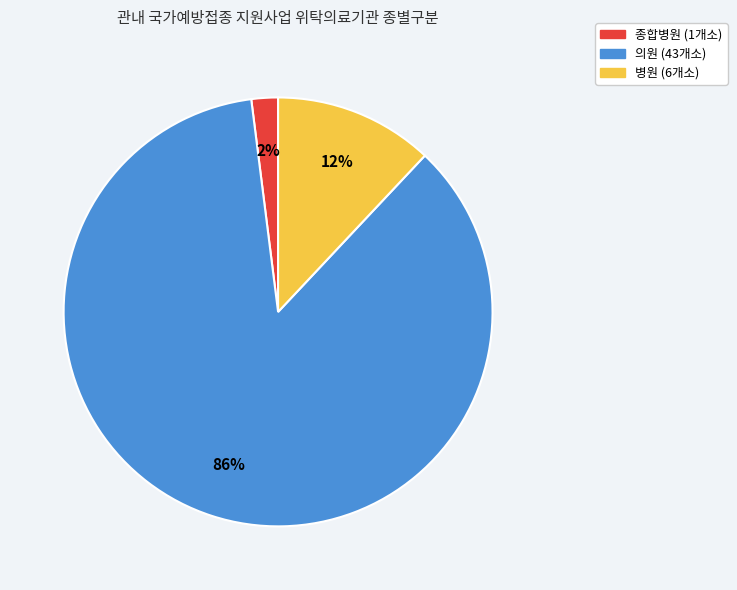

Count the number of slices in the pie.

3